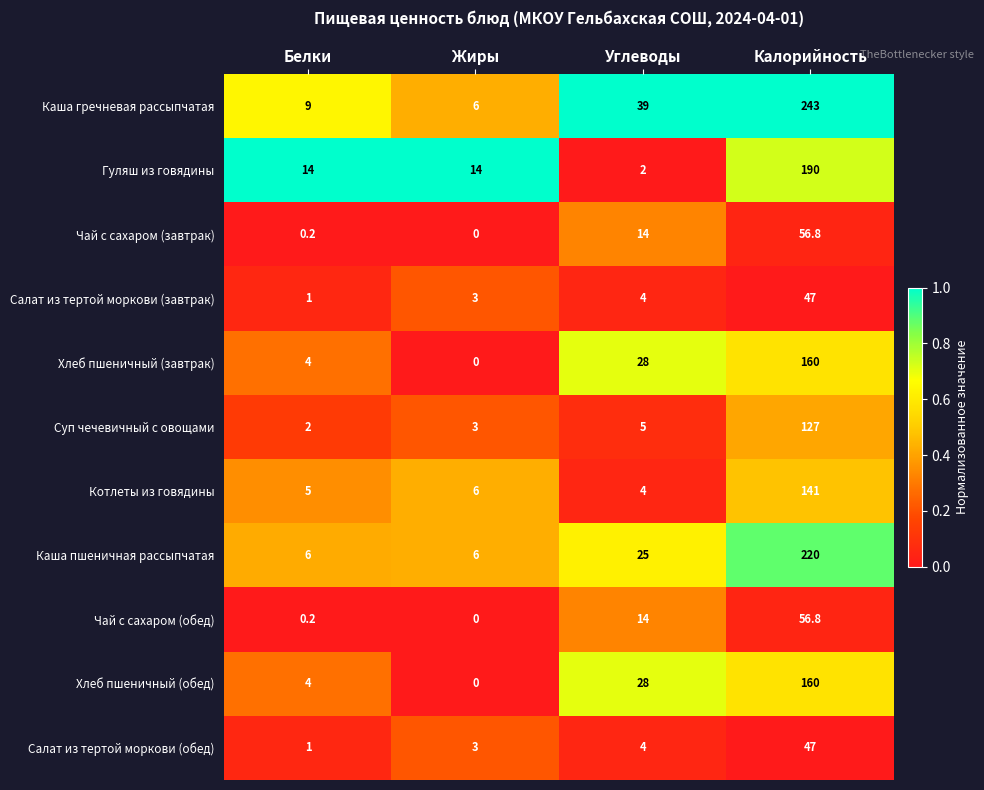

Which label corresponds to the smallest value in the chart?

Жиры